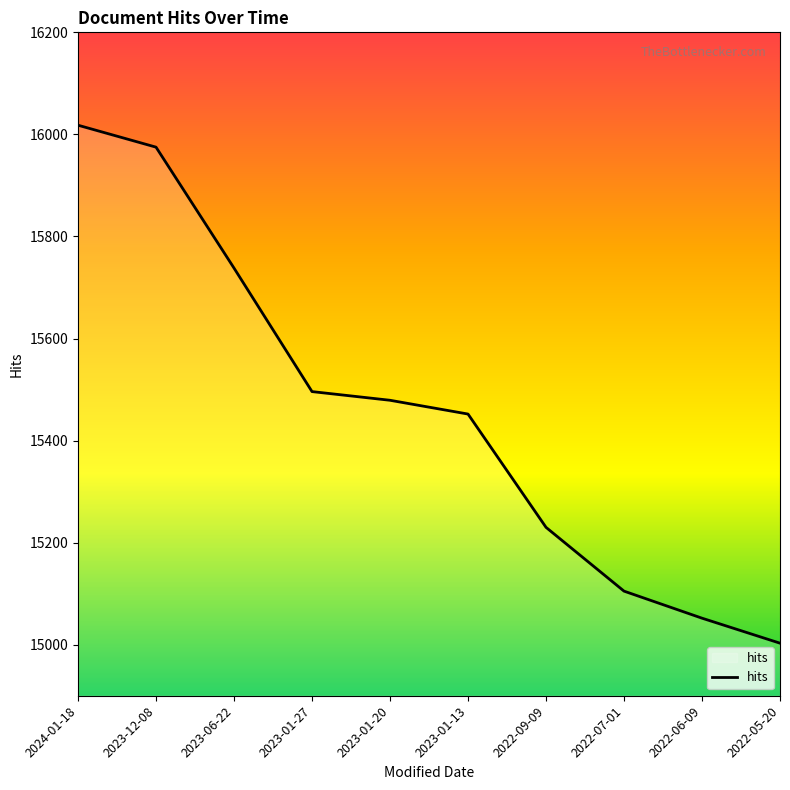

What is the ratio of the value at 2023-01-20 to the value at 2023-01-27?

1.0